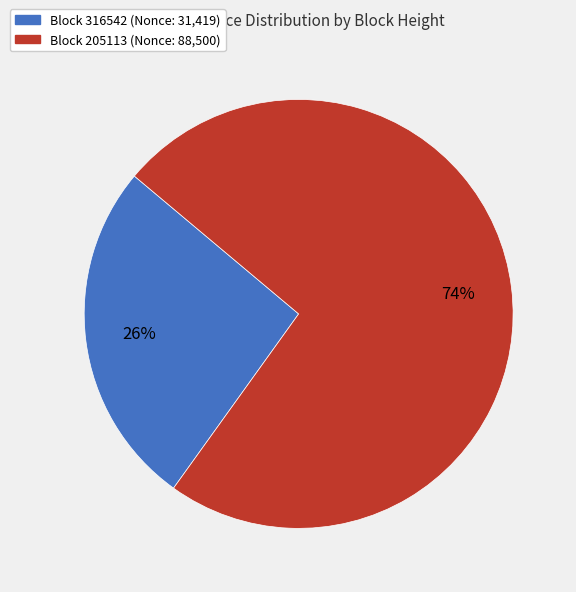

Count the number of slices in the pie.

2